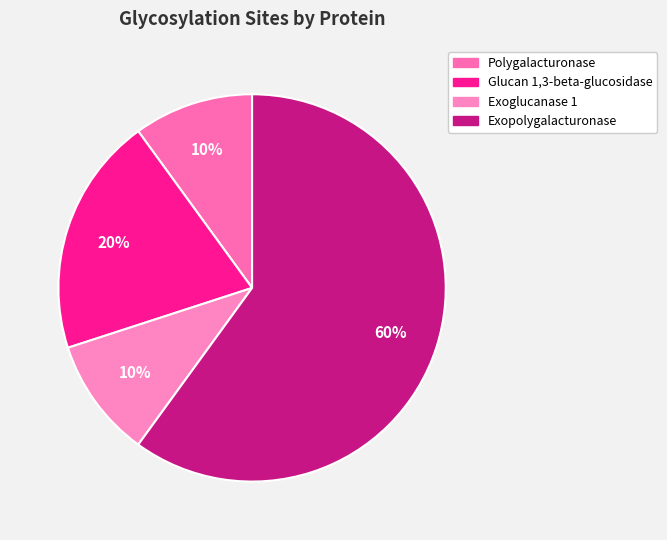

What percentage is the Exopolygalacturonase slice, to the nearest percent?

60%